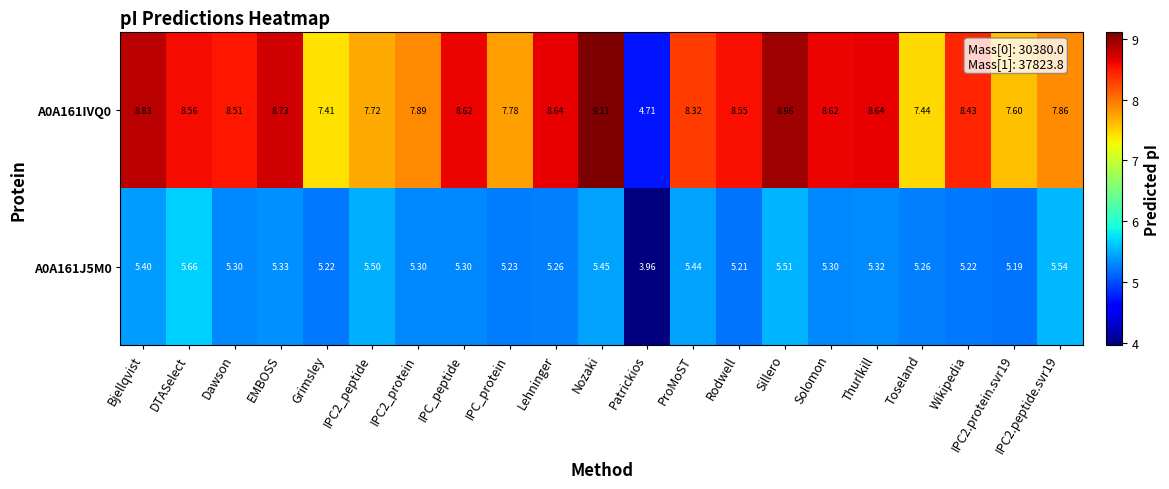

Count the number of categories in the chart.

21